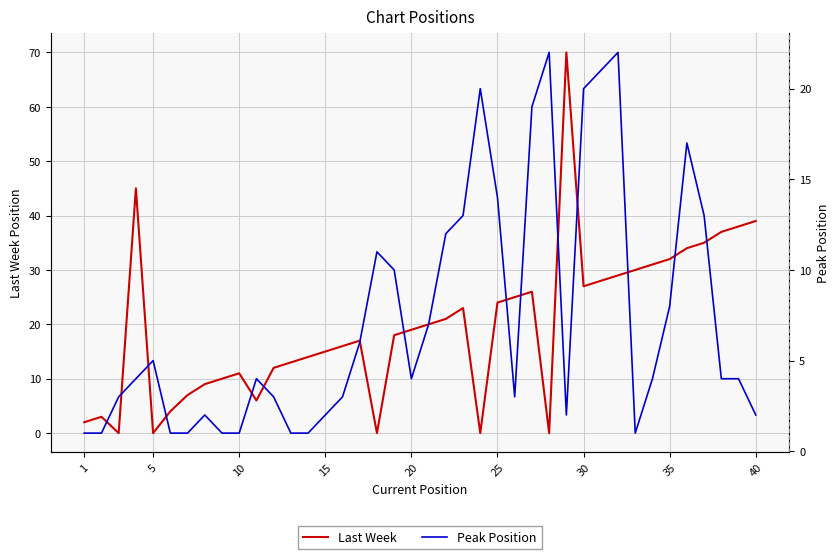

Reading left to right, what are all the values shown in this chart?

Last Week: 2	3	0	45	0	4	7	9	10	11	6	12	13	14	15	16	17	0	18	19	20	21	23	0	24	25	26	0	70	27	28	29	30	31	32	34	35	37	38	39
Peak Position: 1	1	3	4	5	1	1	2	1	1	4	3	1	1	2	3	6	11	10	4	7	12	13	20	14	3	19	22	2	20	21	22	1	4	8	17	13	4	4	2